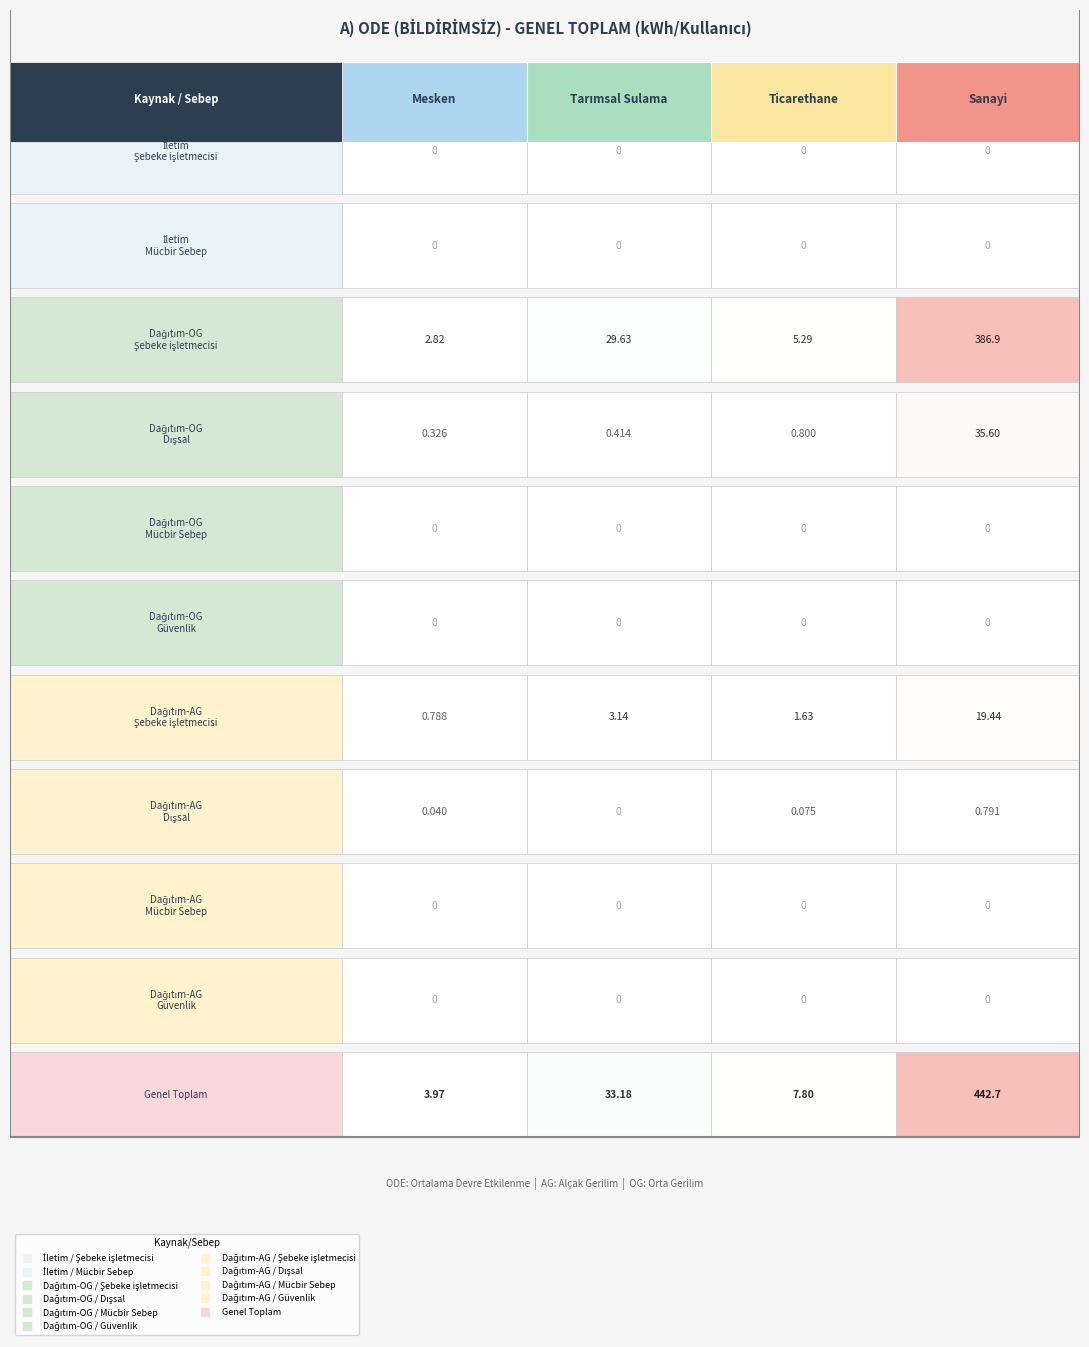

At which category is the sum across all series the highest?

Sanayi